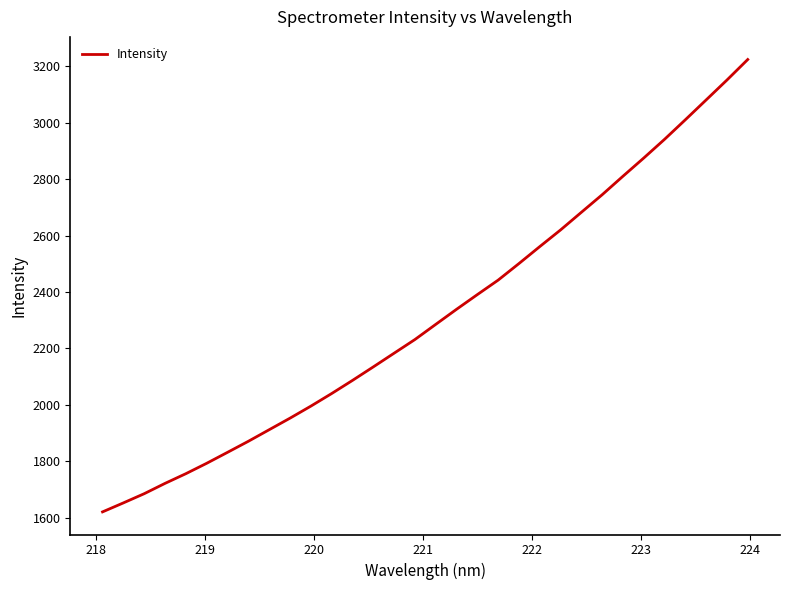

What is the difference between the maximum and minimum values?

1602.3